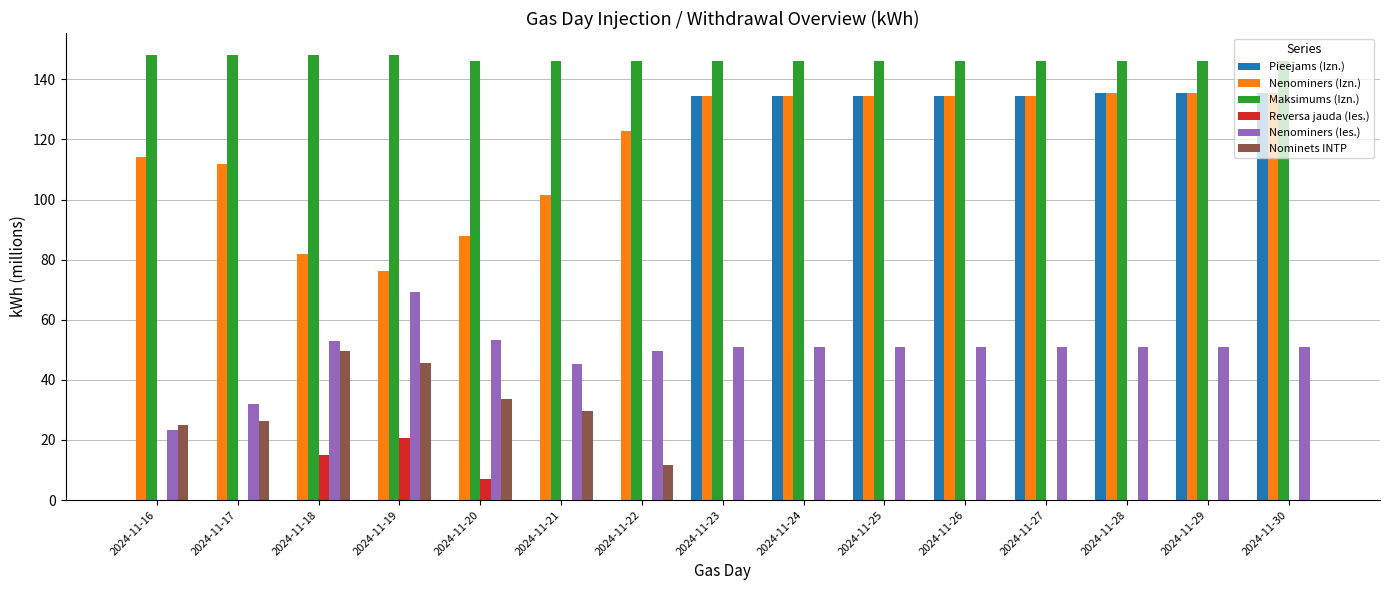

Which series has the largest range (max minus min)?

Pieejams (Izn.)